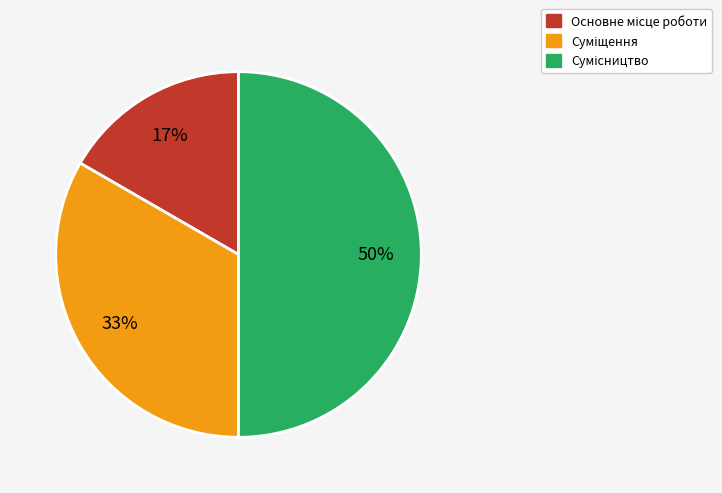

How many segments does this pie chart have?

3